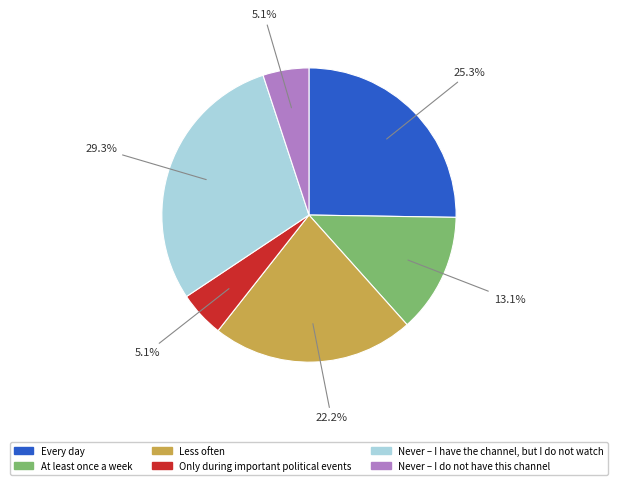

Is there any slice that represents more than half of the pie?

No